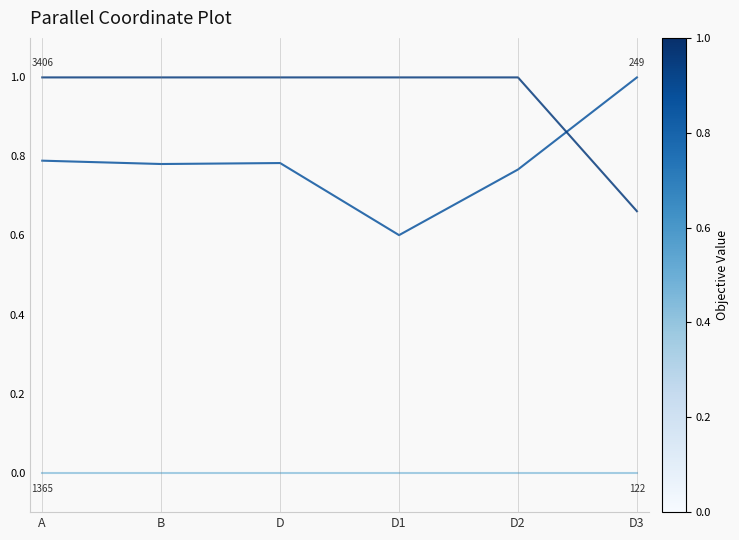

How many lines are shown in the chart?

3